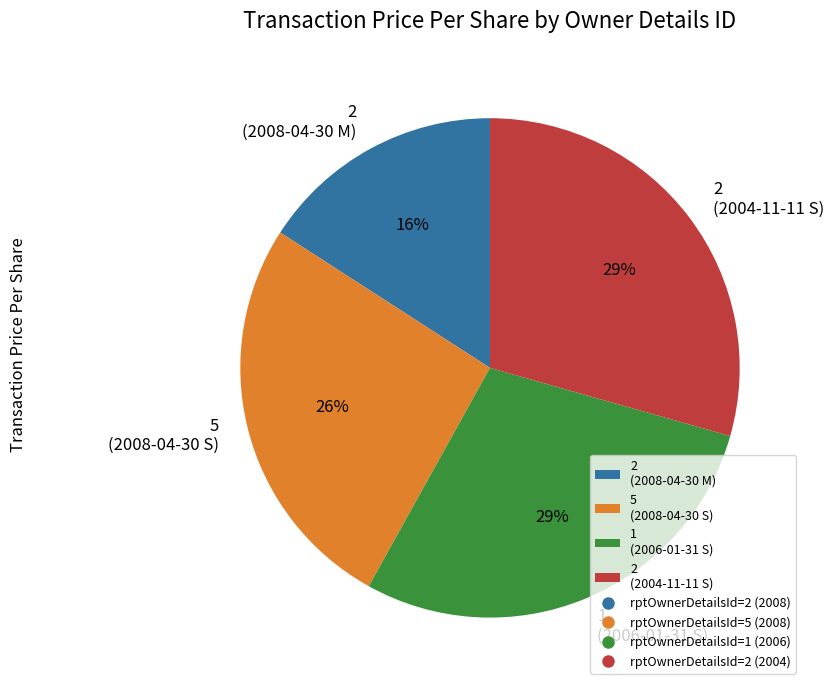

How many slices are in this pie chart?

4